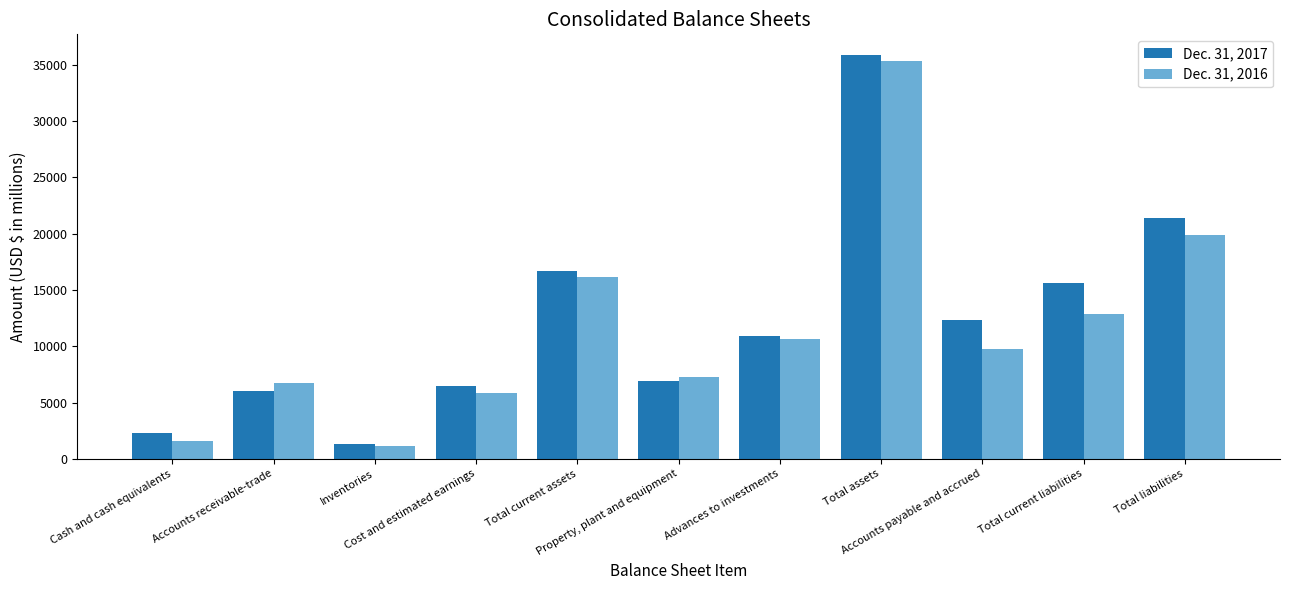

Which series has the largest total across all categories?

Dec. 31, 2017